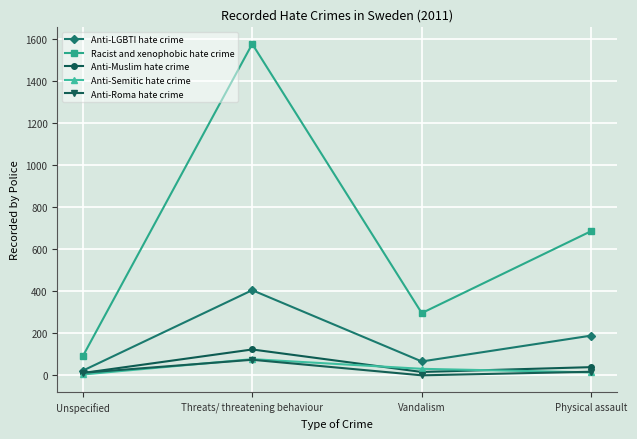

What is the total value across all series at Physical assault?

945